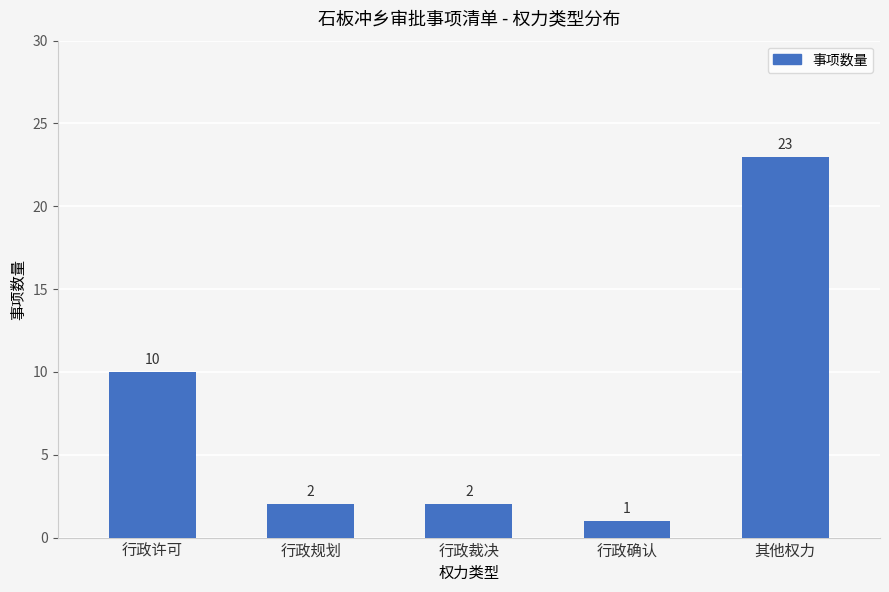

Reading left to right, list all the values displayed in this chart.

行政许可=10	行政规划=2	行政裁决=2	行政确认=1	其他权力=23